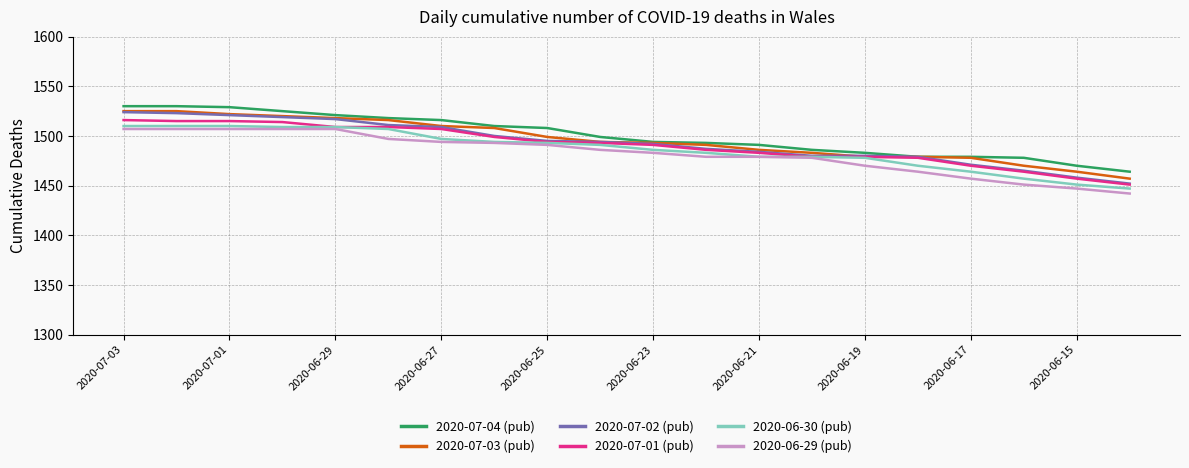

How many lines are shown in the chart?

6